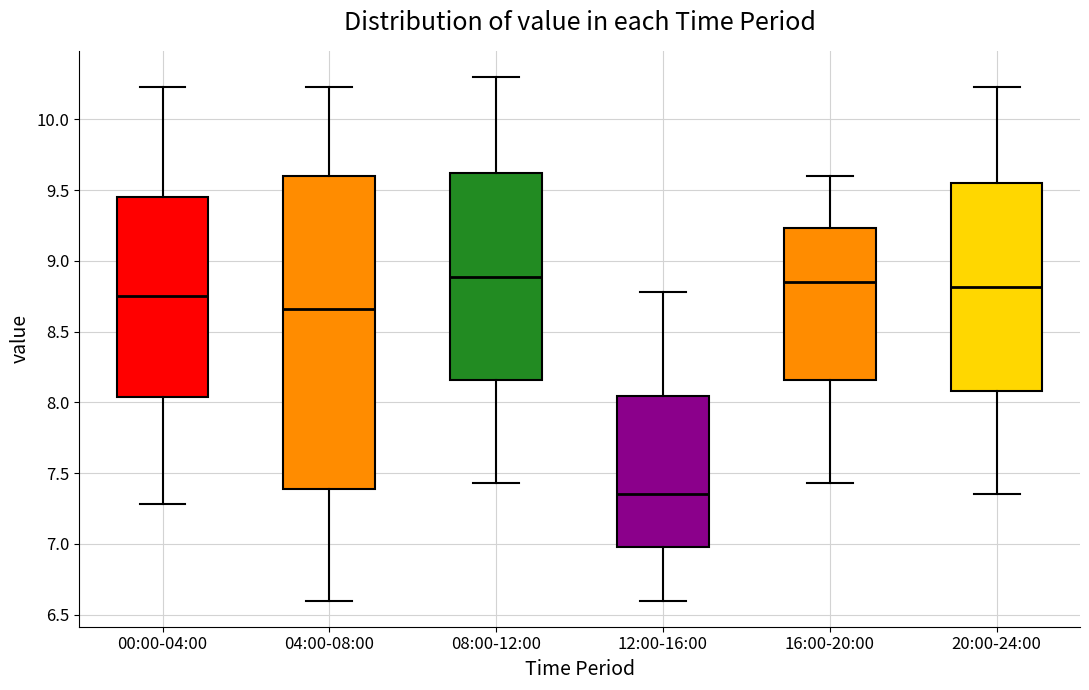

Where is the upper edge of the box for 08:00-12:00 on the y-axis? The values are not printed on the chart, so give them approximately, as read against the axis.

9.60